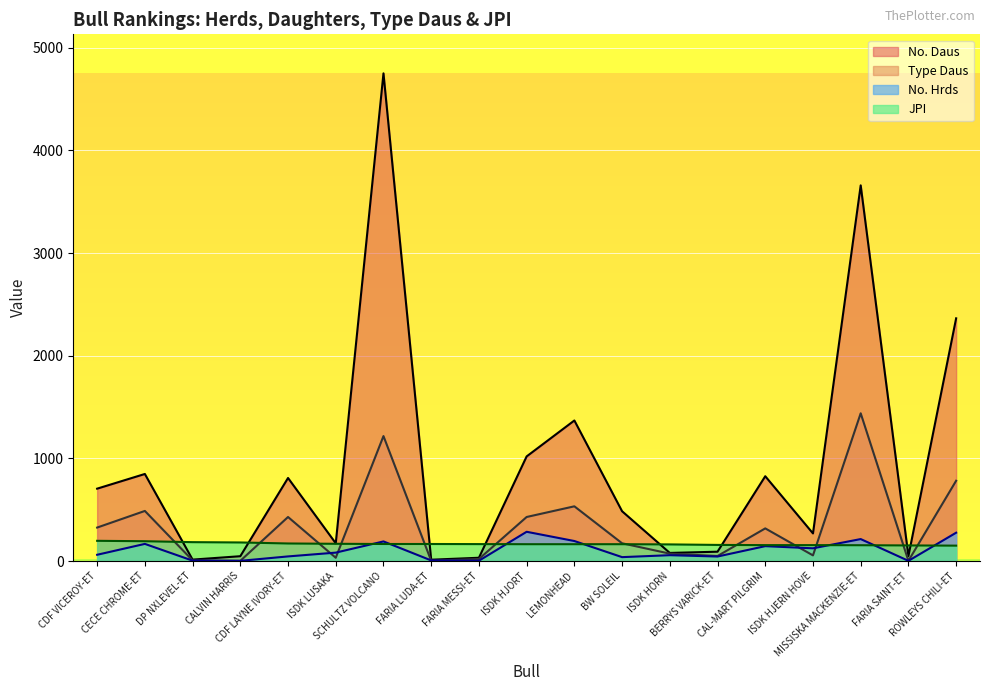

The value of Type Daus at MISSISKA MACKENZIE-ET is 356. True or false?

False